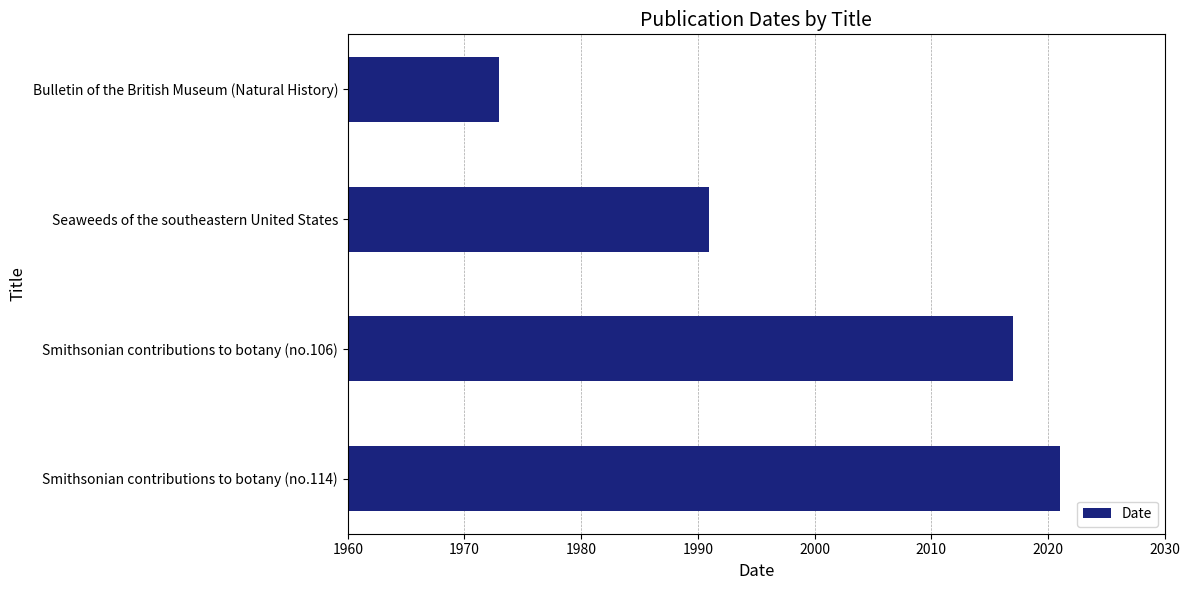

The value at Seaweeds of the southeastern United States is 1991. True or false?

True